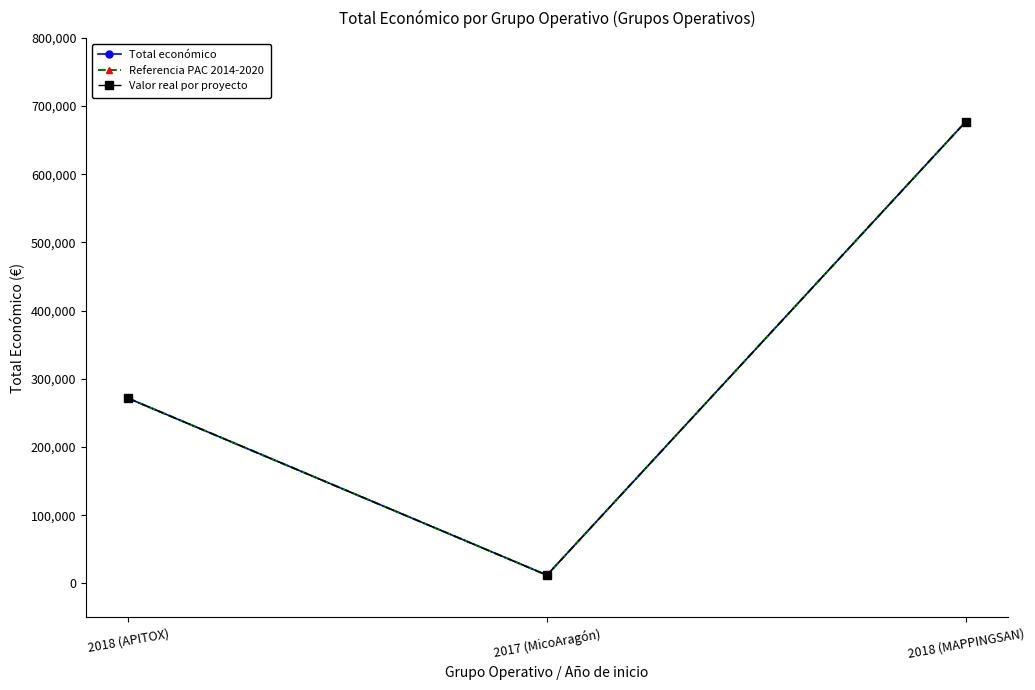

True or false: Referencia PAC 2014-2020 has a value of 12000 at 2017 (MicoAragón).

True